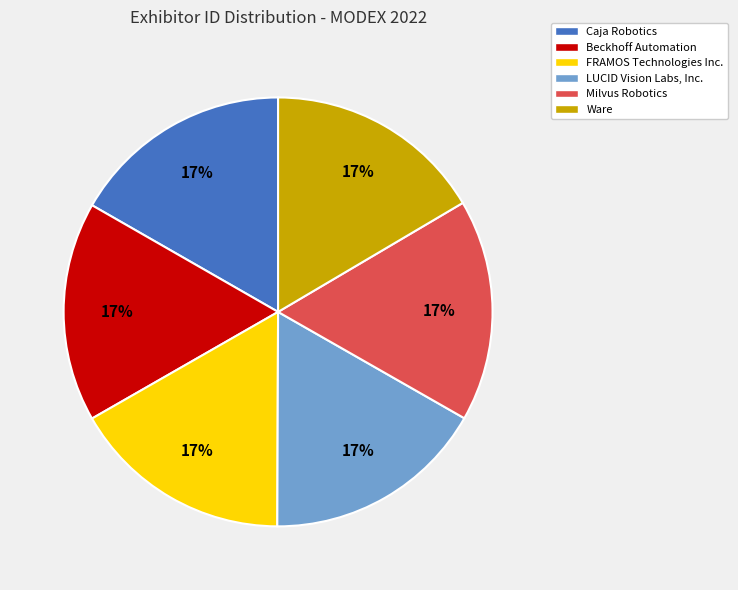

To the nearest percent, what is the combined percentage of Milvus Robotics and Beckhoff Automation?

33%